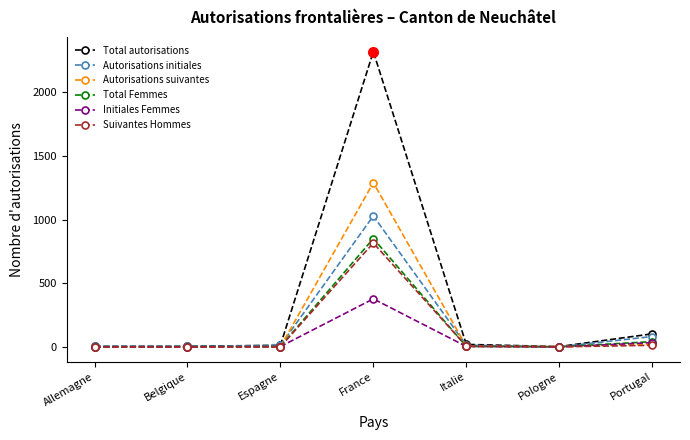

Which series has the largest total across all categories?

Total autorisations